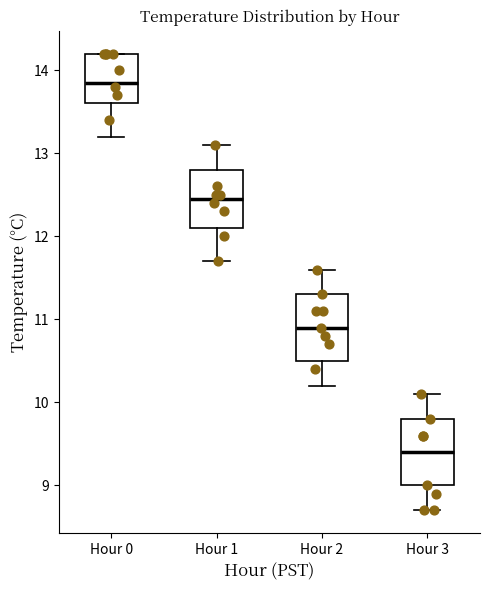

Reading left to right, read every box against the y-axis: the position of its median line, the range the box covers, and the ends of its whiskers. The values are not printed on the chart, so give them approximately, as read against the axis.

Hour 0: median 13.9, box 13.6 to 14.2, whiskers 13.2 to 14.2
Hour 1: median 12.5, box 12.1 to 12.8, whiskers 11.7 to 13.1
Hour 2: median 10.9, box 10.5 to 11.3, whiskers 10.2 to 11.6
Hour 3: median 9.4, box 9.0 to 9.8, whiskers 8.7 to 10.1